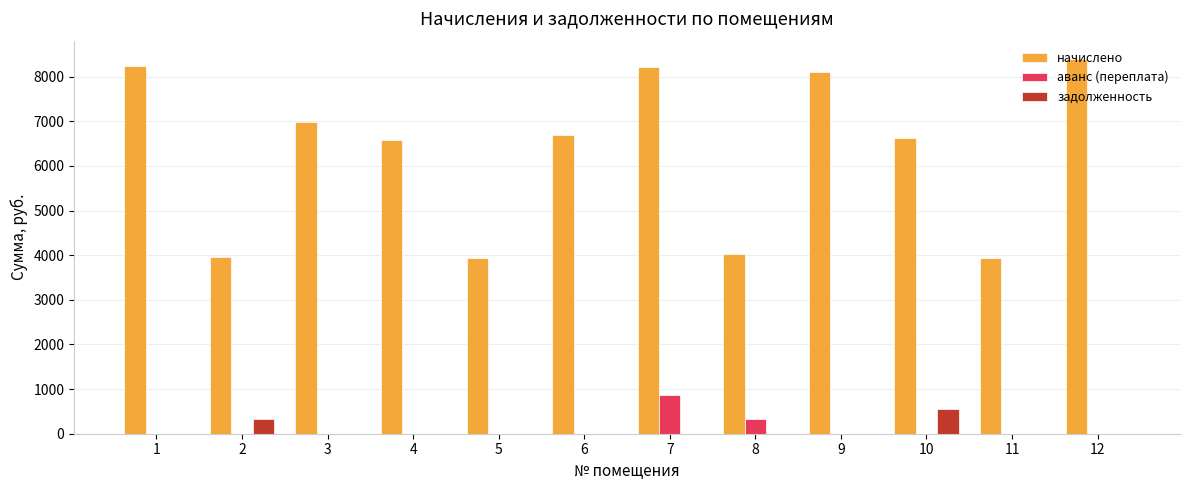

What is the difference between the начислено values at 11 and 7?

4270.1